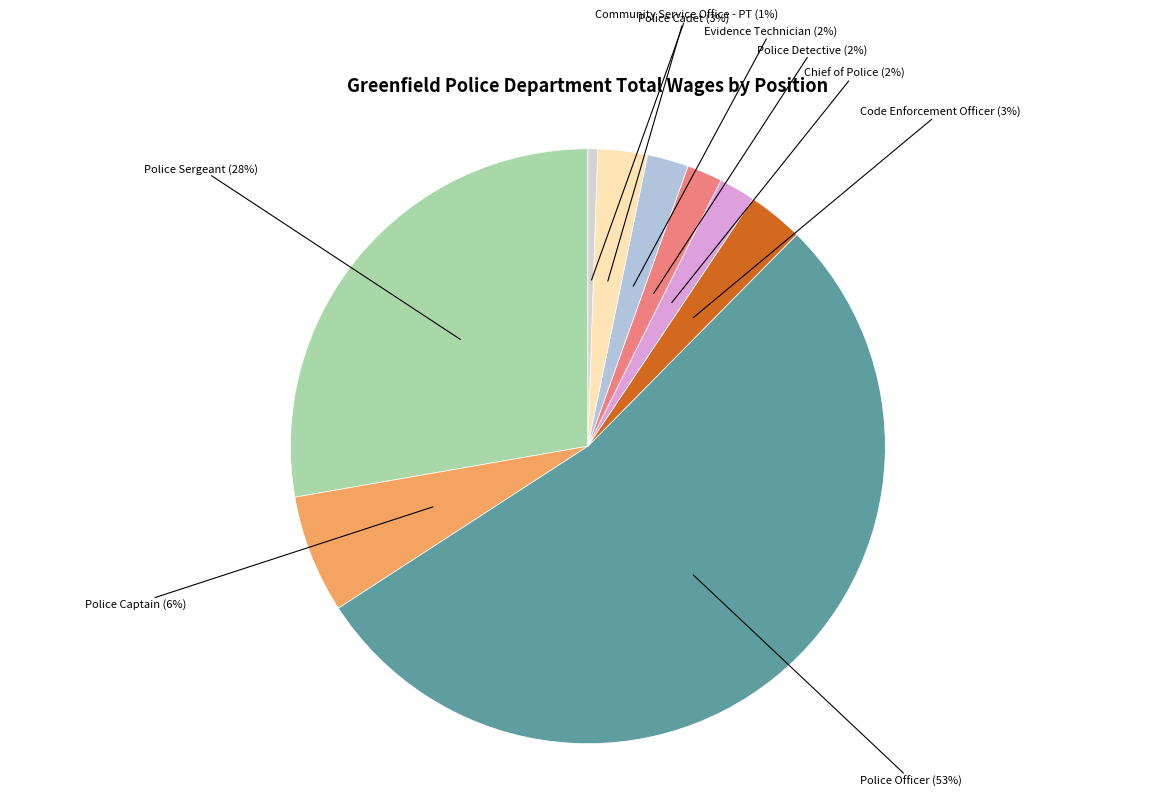

Which has a higher value, Police Detective or Police Officer?

Police Officer